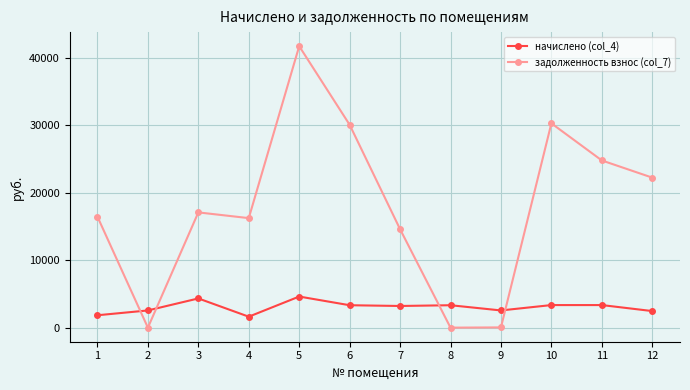

How many intersections are there between задолженность взнос (col_7) and начислено (col_4)?

4